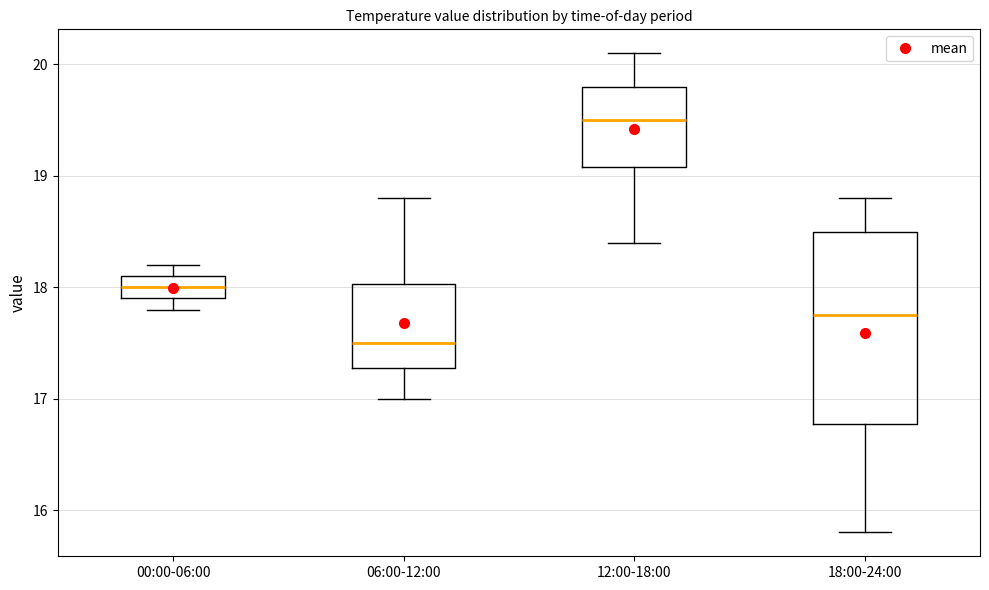

Reading left to right, read every box against the y-axis: the position of its median line, the range the box covers, and the ends of its whiskers. The values are not printed on the chart, so give them approximately, as read against the axis.

00:00-06:00: median 18.0, box 17.9 to 18.1, whiskers 17.8 to 18.2
06:00-12:00: median 17.5, box 17.3 to 18.0, whiskers 17.0 to 18.8
12:00-18:00: median 19.5, box 19.1 to 19.8, whiskers 18.4 to 20.1
18:00-24:00: median 17.8, box 16.8 to 18.5, whiskers 15.8 to 18.8